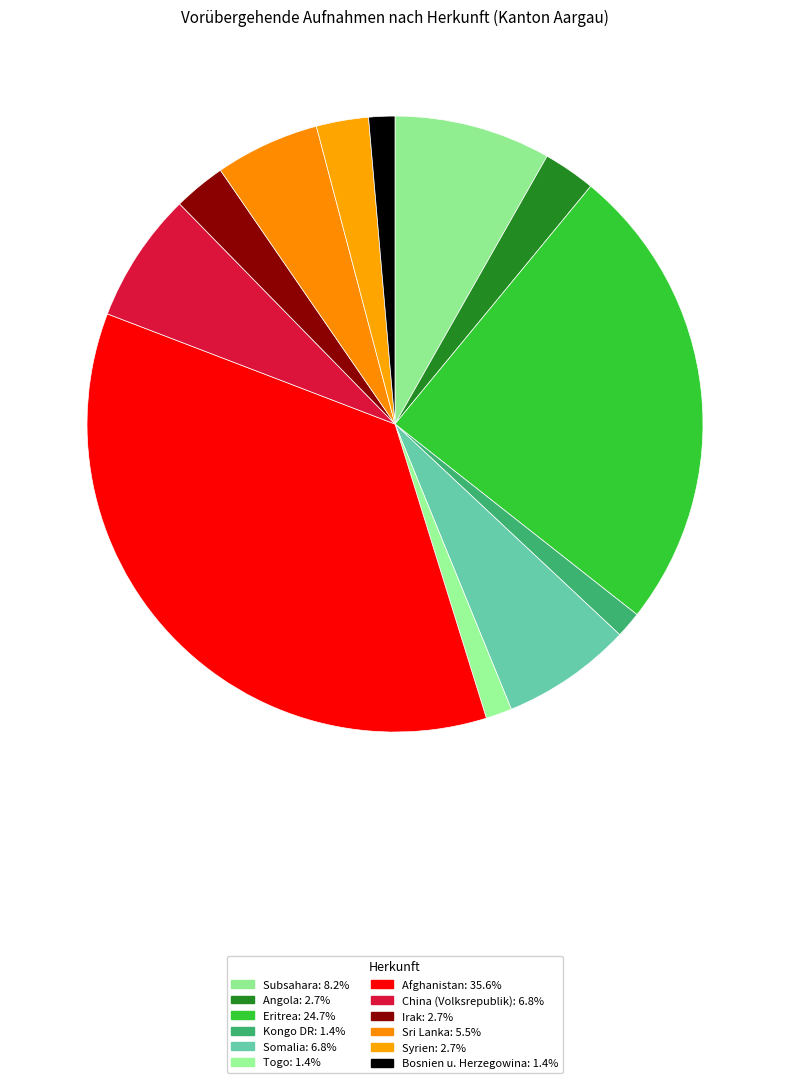

How many segments does this pie chart have?

12